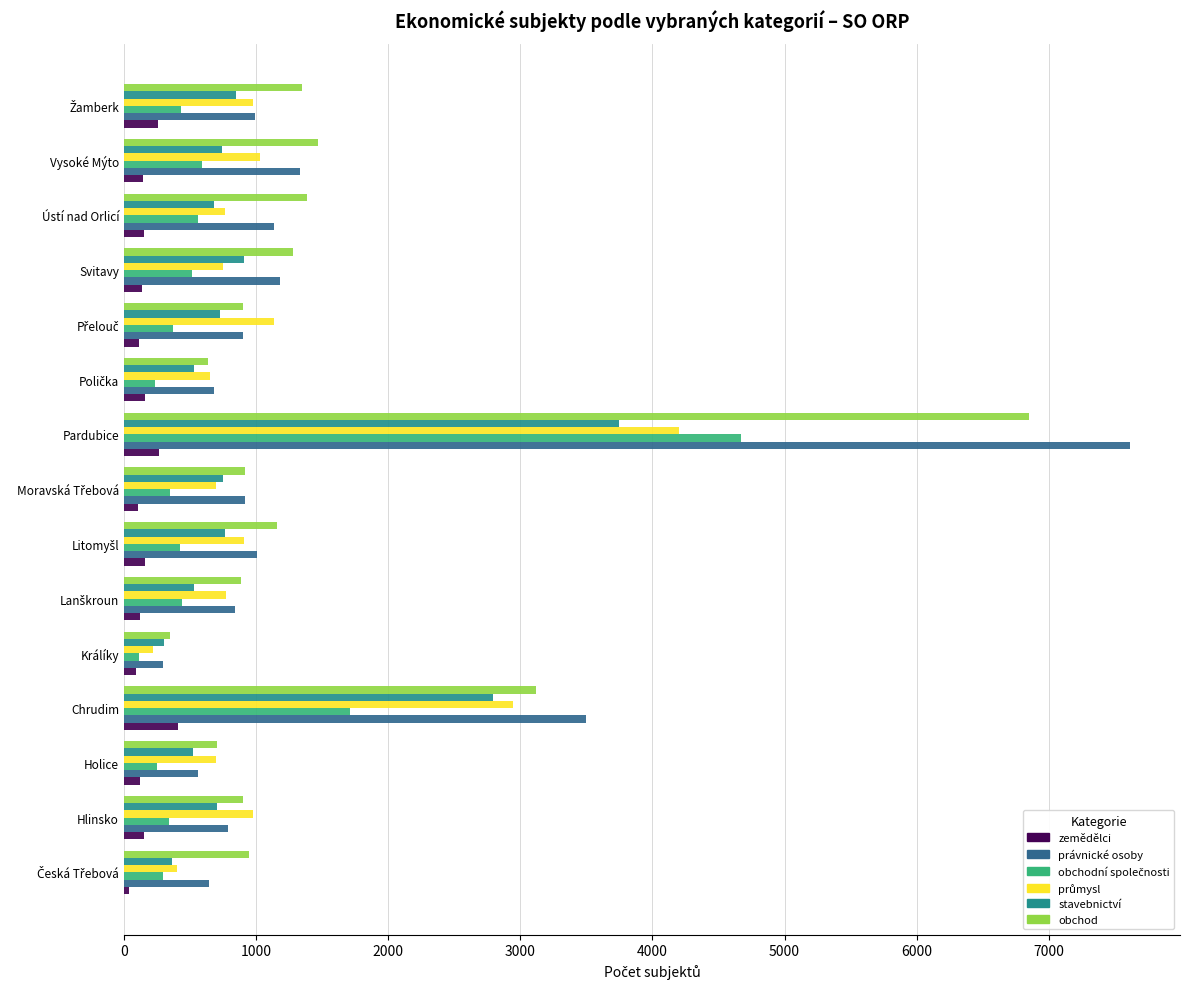

The value of právnické osoby at Holice is 876. True or false?

False